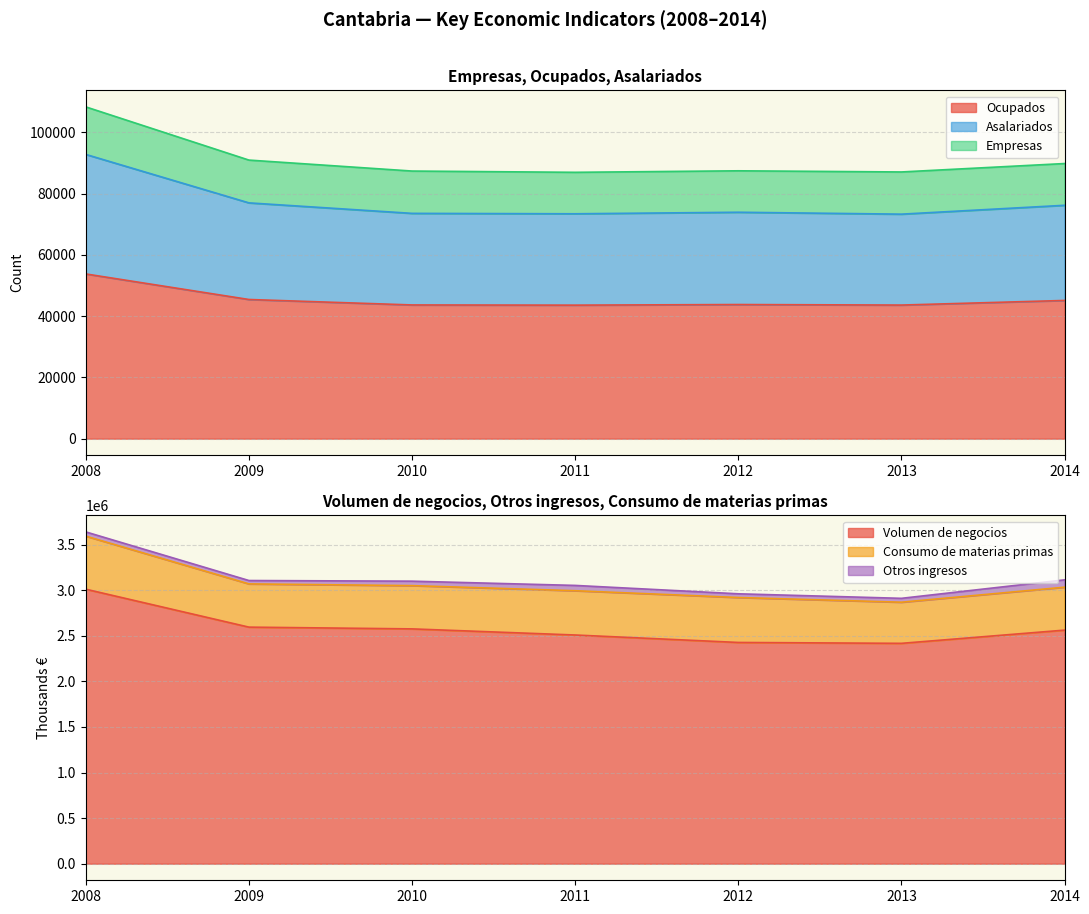

How many lines are shown in the chart?

3